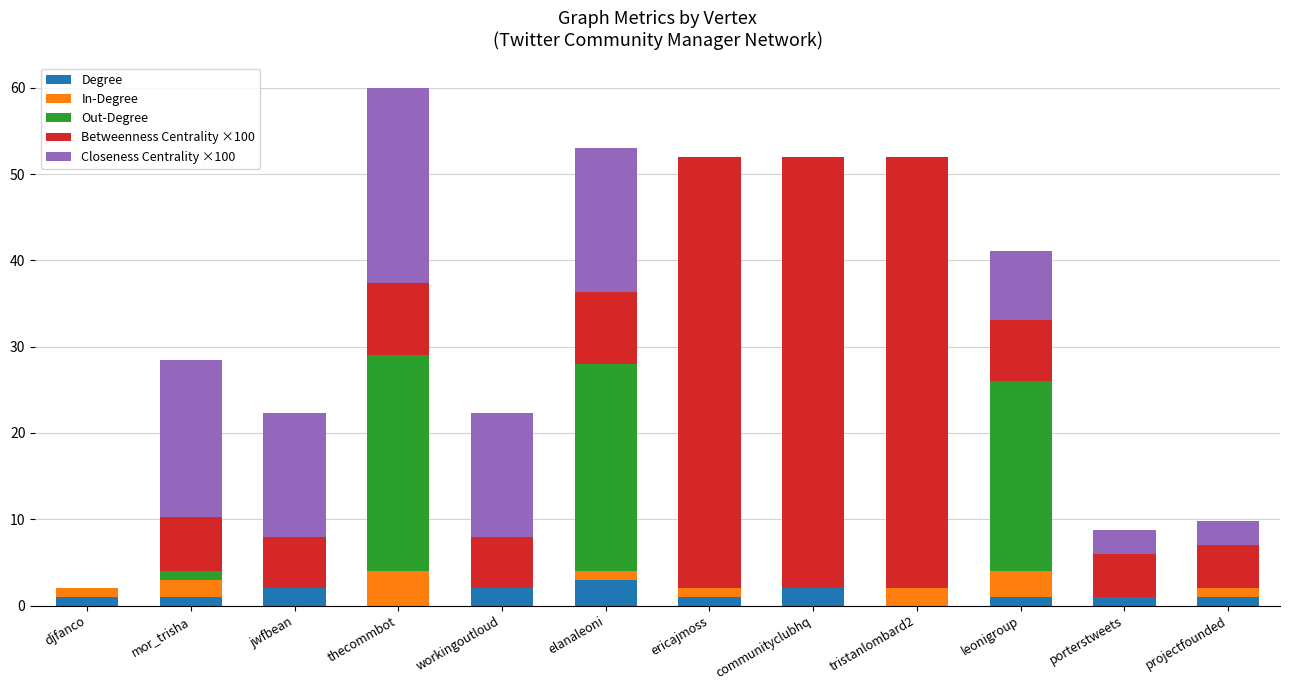

At which category is the sum across all series the highest?

thecommbot